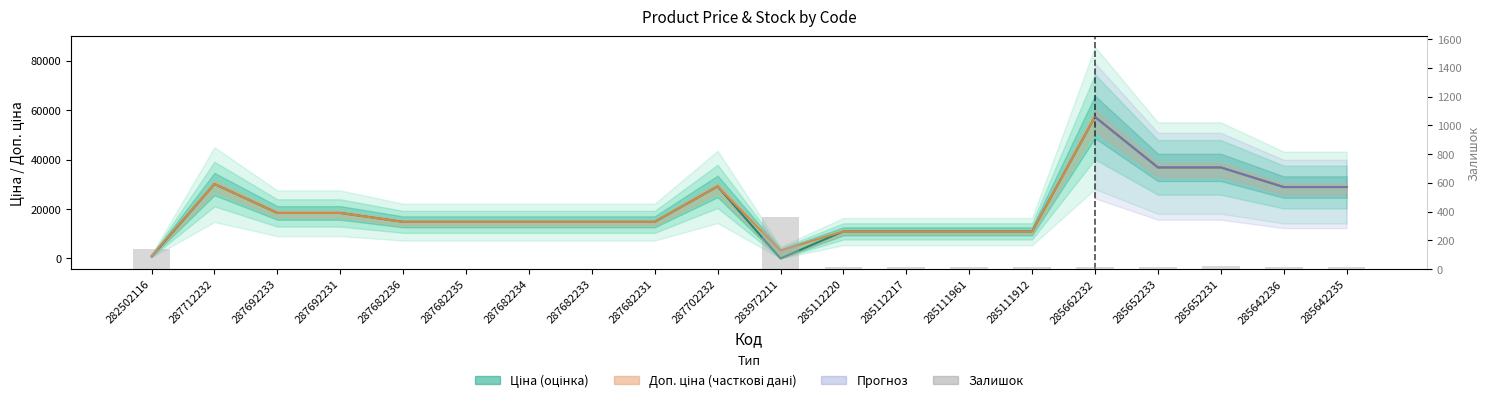

What position from the left is 287692231?

4